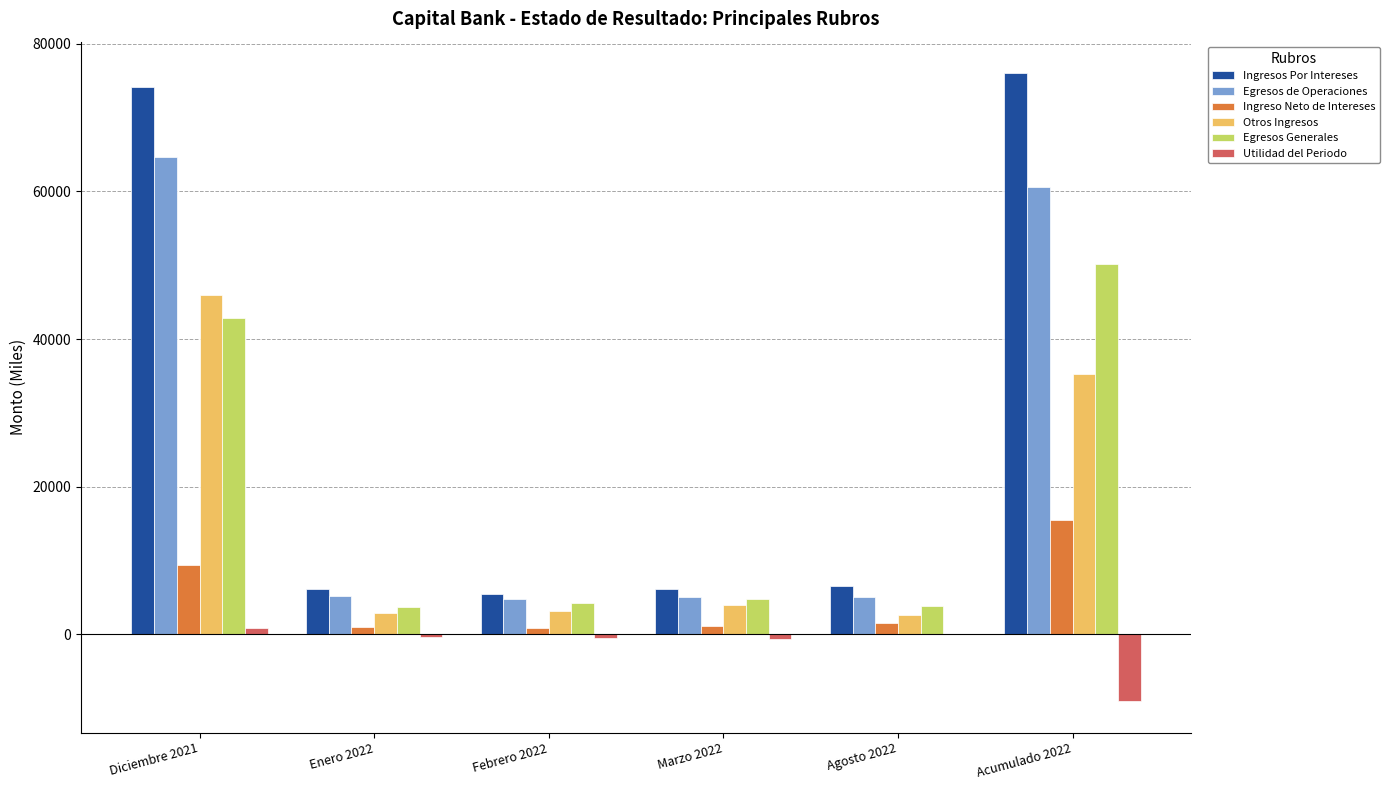

What is the difference between the Egresos Generales values at Agosto 2022 and Diciembre 2021?

39086.1